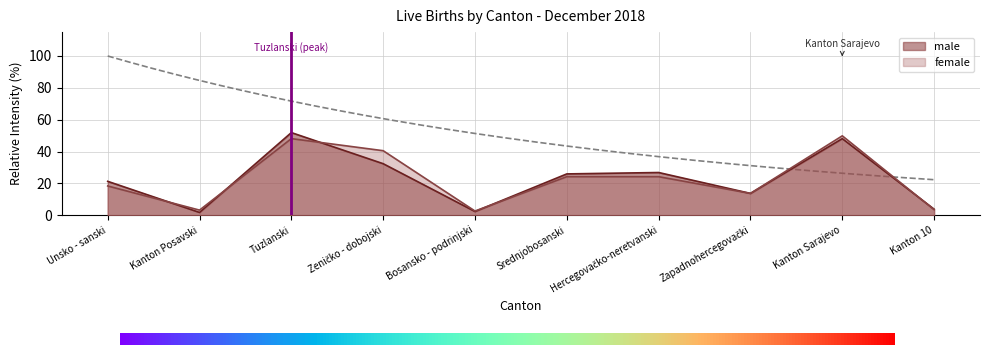

Reading right to left, list all the values displayed in this chart.

female: 3.5	49.9	13.7	24.2	24.2	2.6	40.5	48.1	3.2	18.4
male: 3.8	48.1	13.7	26.8	25.9	2.3	32.4	51.9	1.7	21.3